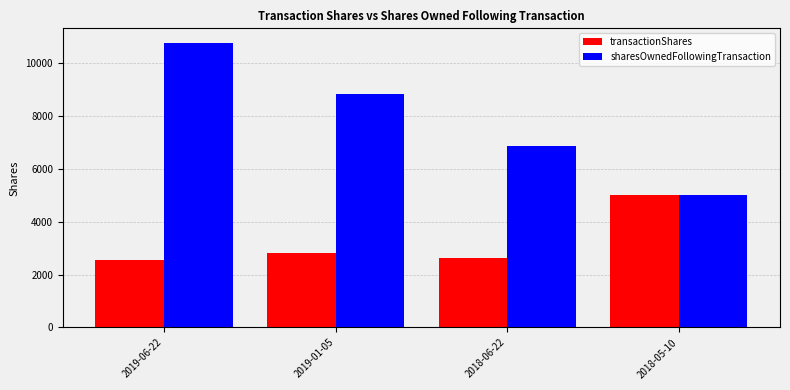

At which category is the sum across all series the highest?

2019-06-22